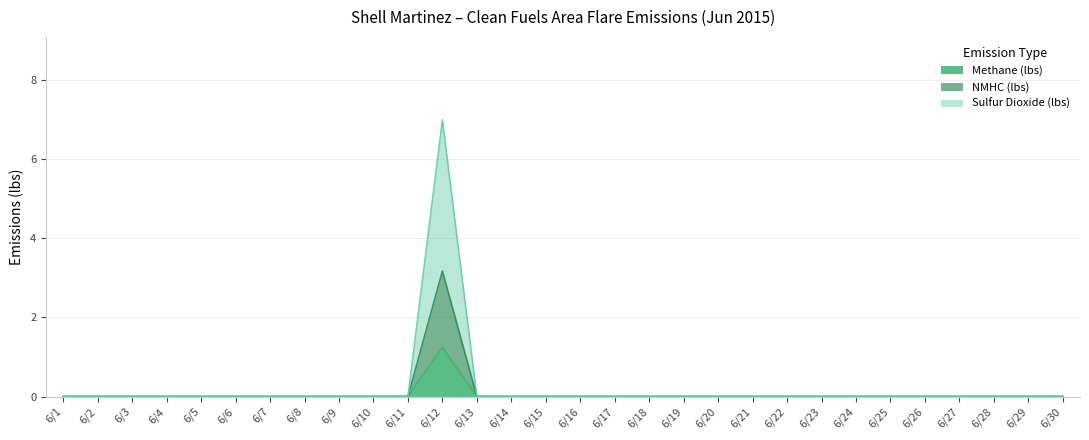

Reading right to left, extract all data points from this chart.

Methane (lbs): 6/30=0.0	6/29=0.0	6/28=0.0	6/27=0.0	6/26=0.0	6/25=0.0	6/24=0.0	6/23=0.0	6/22=0.0	6/21=0.0	6/20=0.0	6/19=0.0	6/18=0.0	6/17=0.0	6/16=0.0	6/15=0.0	6/14=0.0	6/13=0.0	6/12=1.2	6/11=0.0	6/10=0.0	6/9=0.0	6/8=0.0	6/7=0.0	6/6=0.0	6/5=0.0	6/4=0.0	6/3=0.0	6/2=0.0	6/1=0.0
NMHC (lbs): 6/30=0.0	6/29=0.0	6/28=0.0	6/27=0.0	6/26=0.0	6/25=0.0	6/24=0.0	6/23=0.0	6/22=0.0	6/21=0.0	6/20=0.0	6/19=0.0	6/18=0.0	6/17=0.0	6/16=0.0	6/15=0.0	6/14=0.0	6/13=0.0	6/12=3.2	6/11=0.0	6/10=0.0	6/9=0.0	6/8=0.0	6/7=0.0	6/6=0.0	6/5=0.0	6/4=0.0	6/3=0.0	6/2=0.0	6/1=0.0
Sulfur Dioxide (lbs): 6/30=0.0	6/29=0.0	6/28=0.0	6/27=0.0	6/26=0.0	6/25=0.0	6/24=0.0	6/23=0.0	6/22=0.0	6/21=0.0	6/20=0.0	6/19=0.0	6/18=0.0	6/17=0.0	6/16=0.0	6/15=0.0	6/14=0.0	6/13=0.0	6/12=7.0	6/11=0.0	6/10=0.0	6/9=0.0	6/8=0.0	6/7=0.0	6/6=0.0	6/5=0.0	6/4=0.0	6/3=0.0	6/2=0.0	6/1=0.0